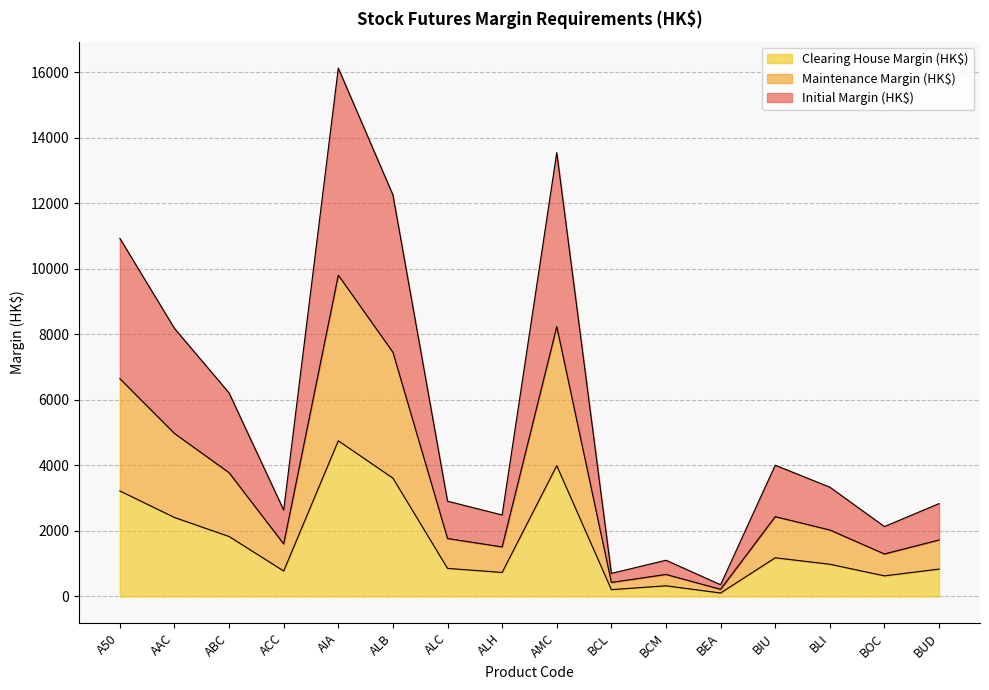

What is the minimum value for Maintenance Margin (HK$)?

218